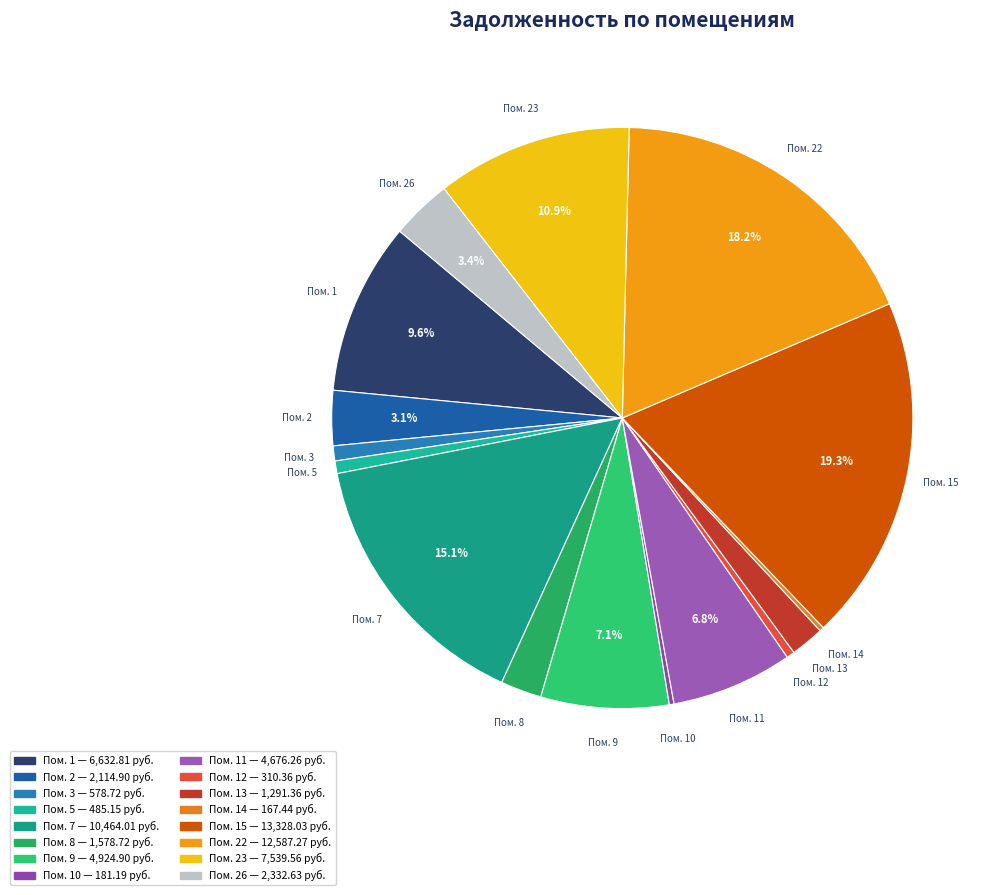

Which slice is the largest?

15